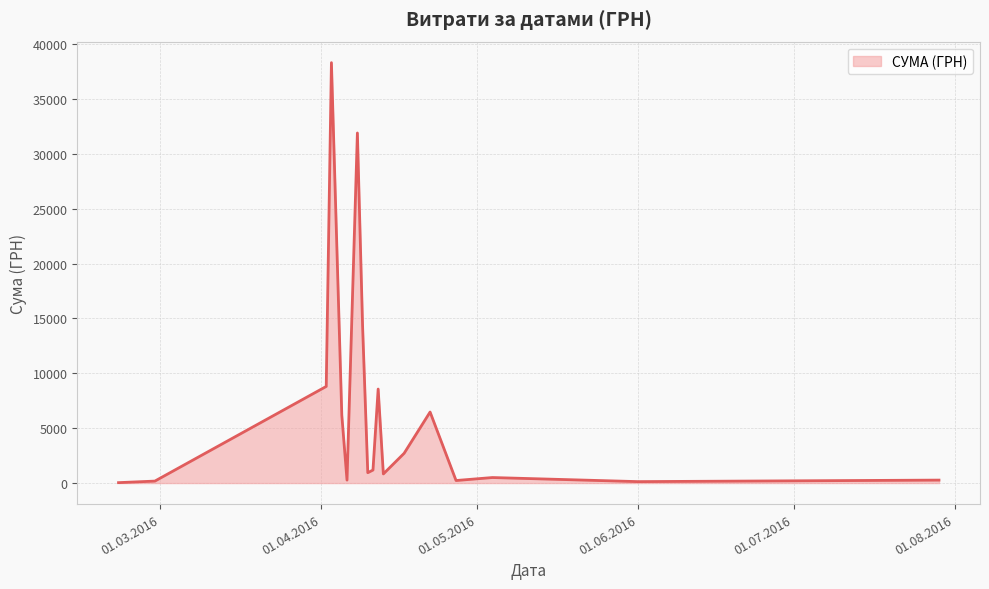

What is the difference between the maximum and minimum values?

38264.5